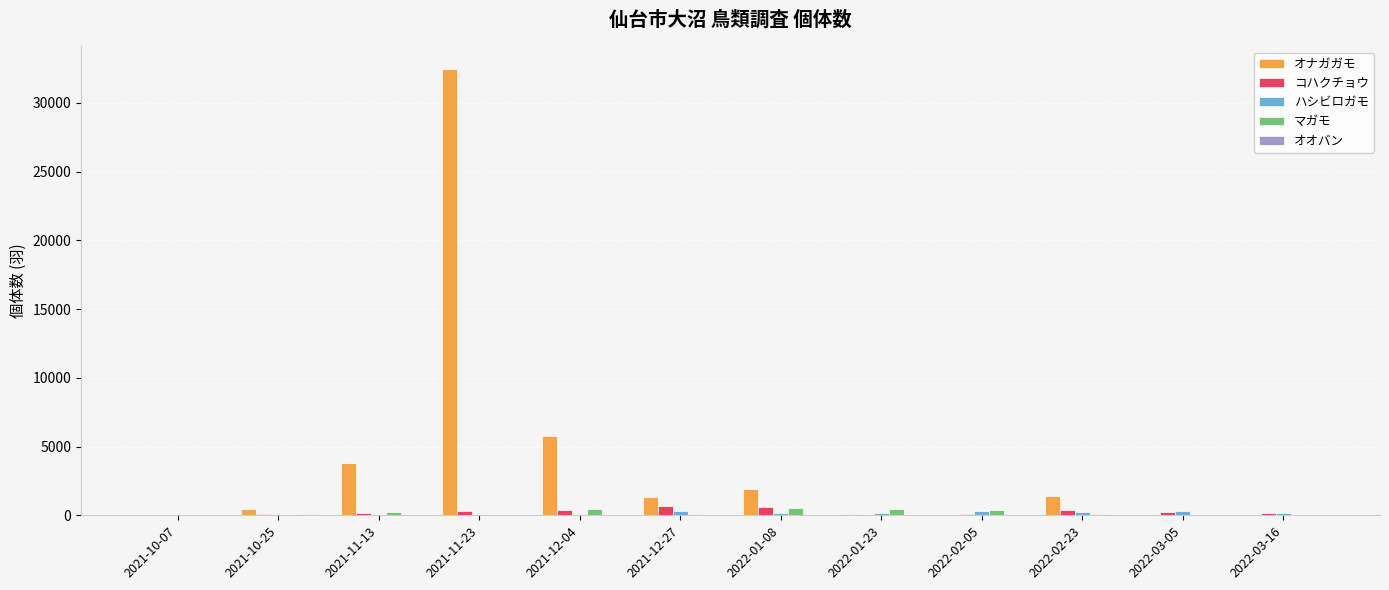

Between 2022-02-05 and 2022-02-23, which series saw the biggest shift?

オナガガモ